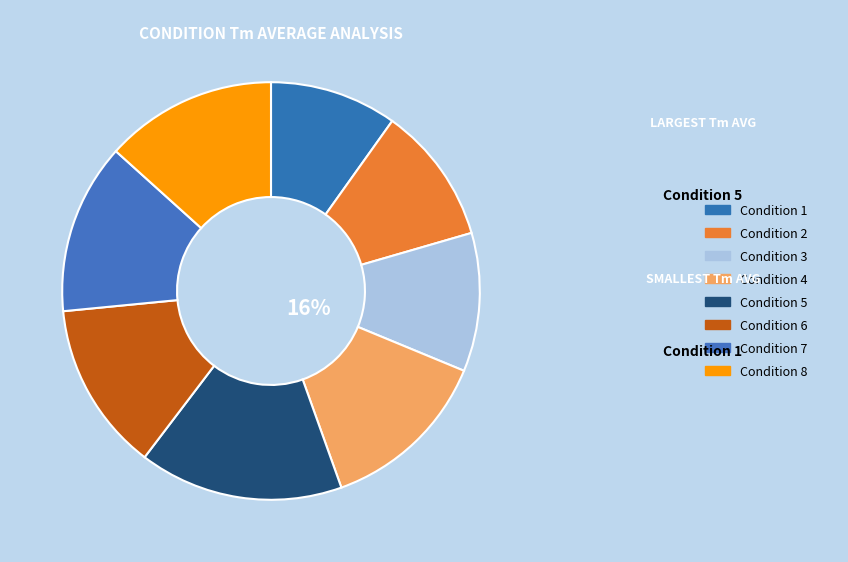

Combined, what portion of the pie is Condition 2 and Condition 7?

23.9%